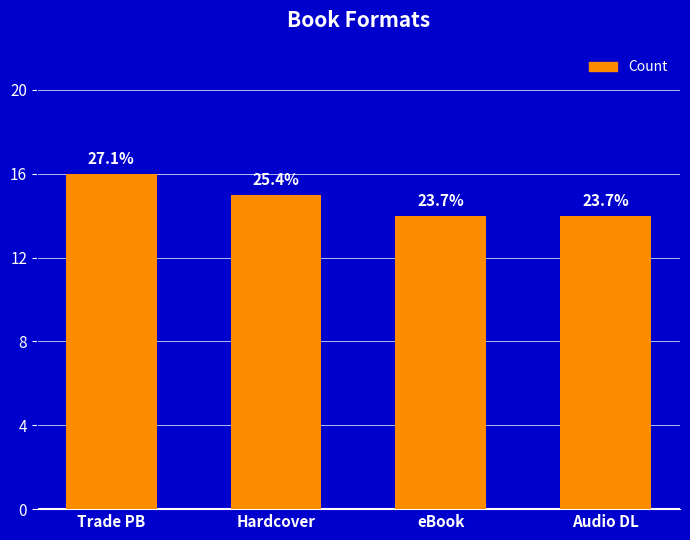

Does the chart contain any negative values?

No